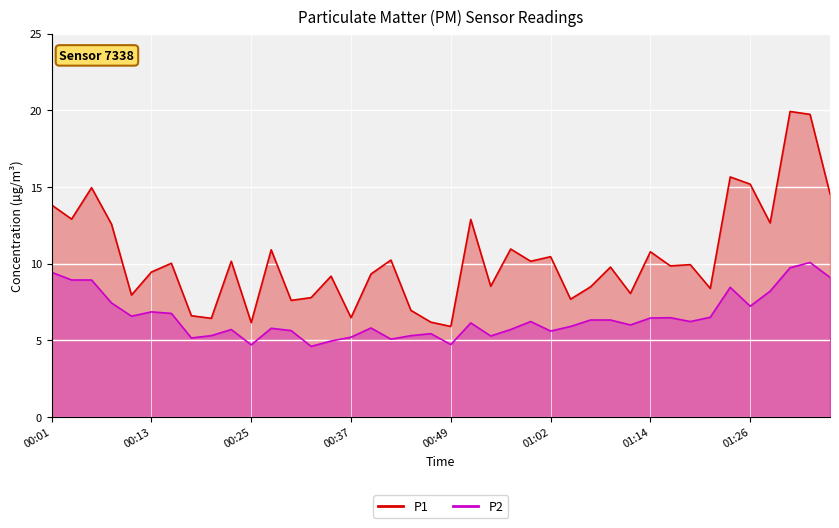

At how many categories does at least one series exceed 12?

11